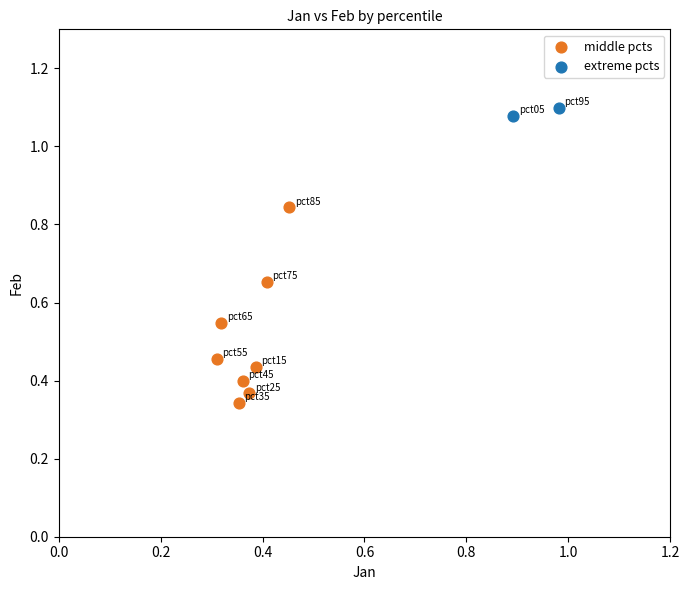

Which series contains the highest Y value?

extreme pcts